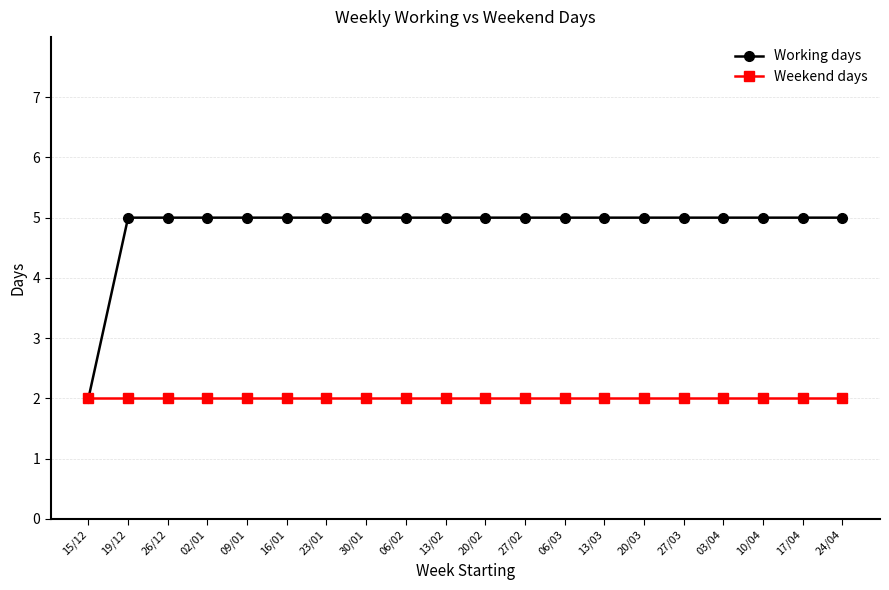

What is the difference between the maximum and minimum values in the Working days series?

3